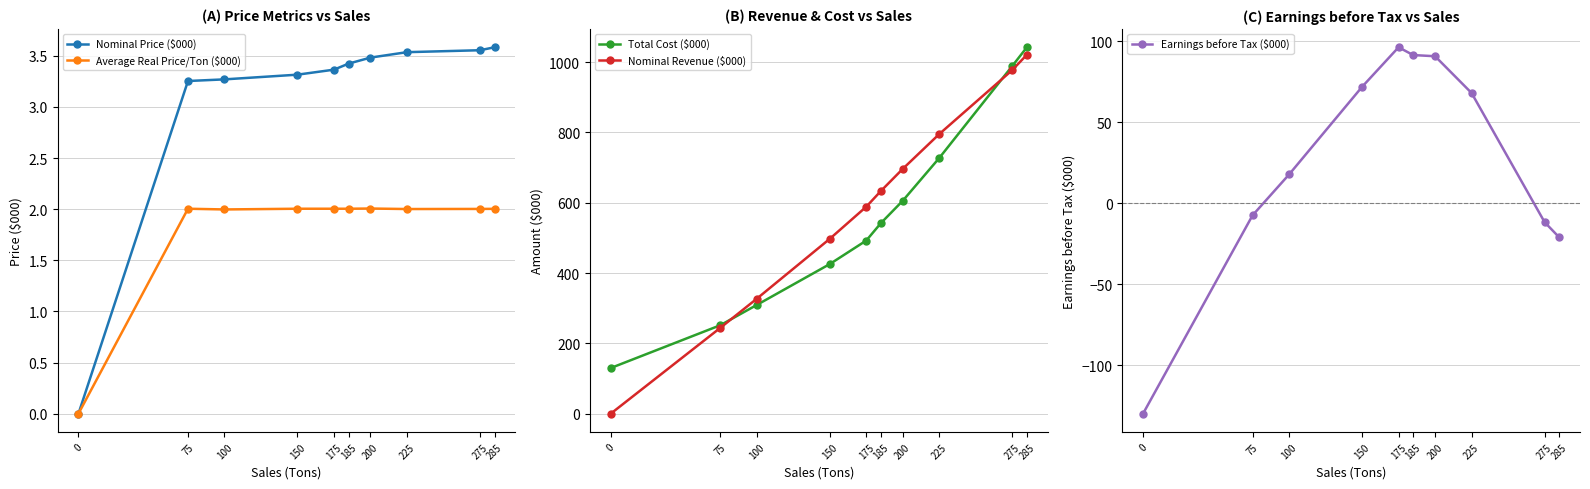

Which series has the widest spread of values?

Nominal Revenue ($000)